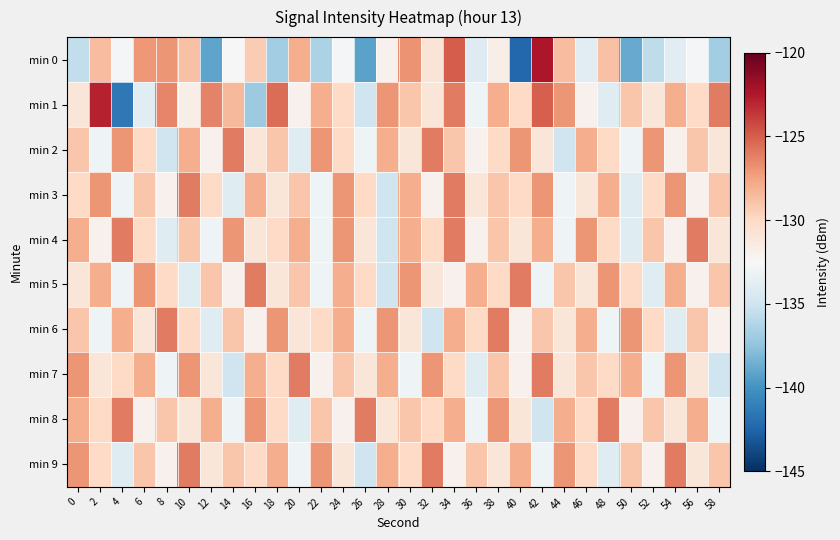

Which series has the largest range (max minus min)?

min 0